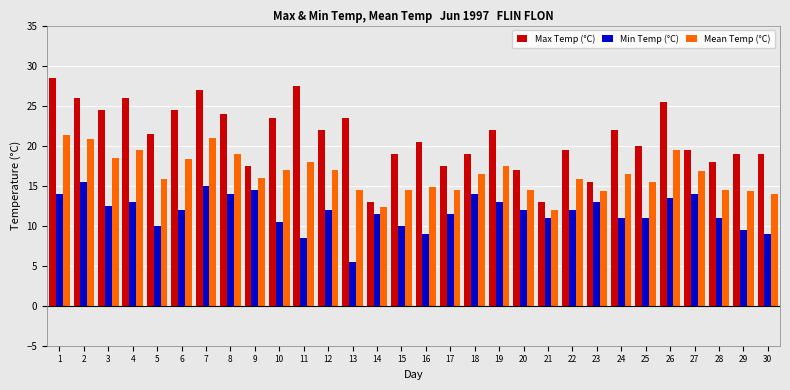

True or false: Mean Temp (°C) has a value of 22.0 at 15.

False